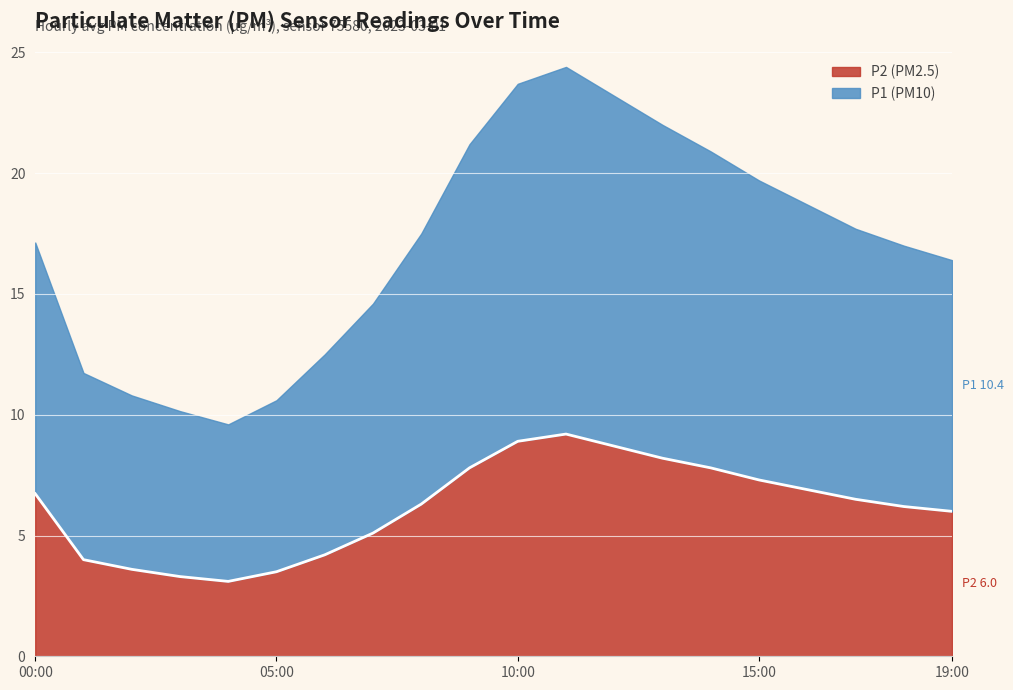

What is the maximum value shown in the chart?

9.2